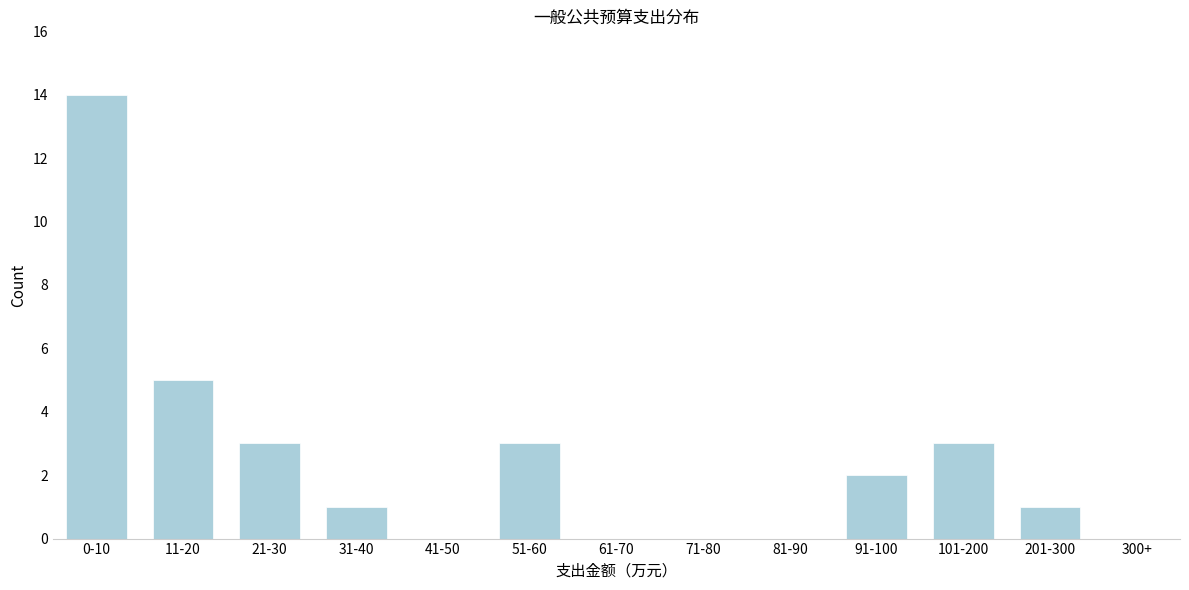

Reading left to right, extract all data points from this chart.

0-10=14	11-20=5	21-30=3	31-40=1	41-50=0	51-60=3	61-70=0	71-80=0	81-90=0	91-100=2	101-200=3	201-300=1	300+=0